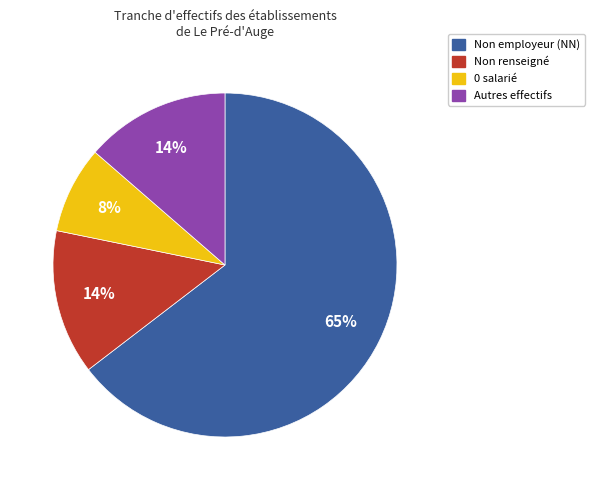

Is there any slice that represents more than half of the pie?

Yes